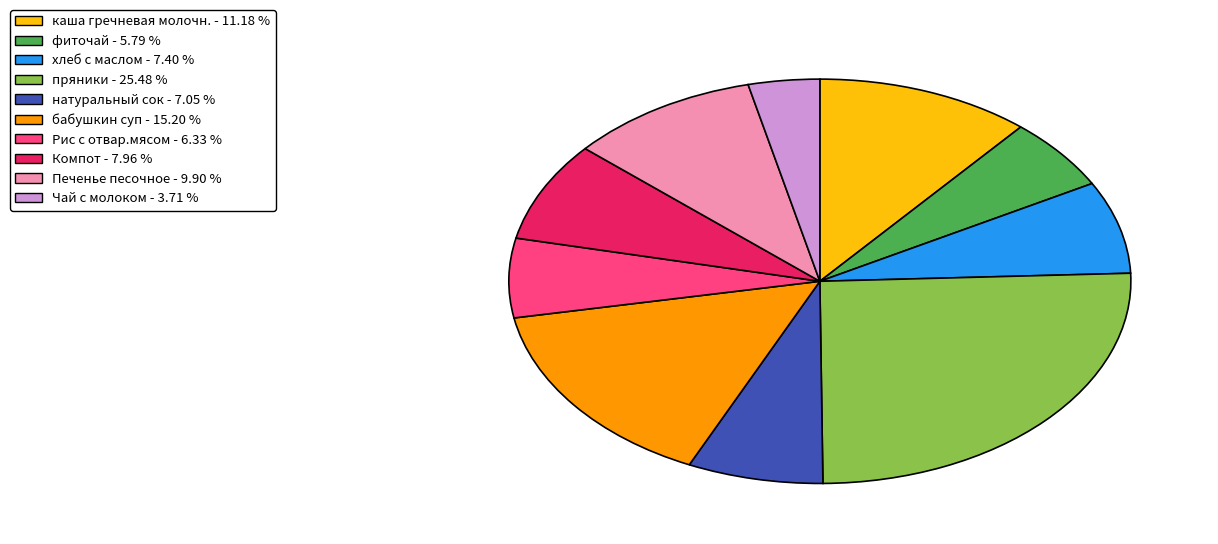

How many slices are in this pie chart?

10